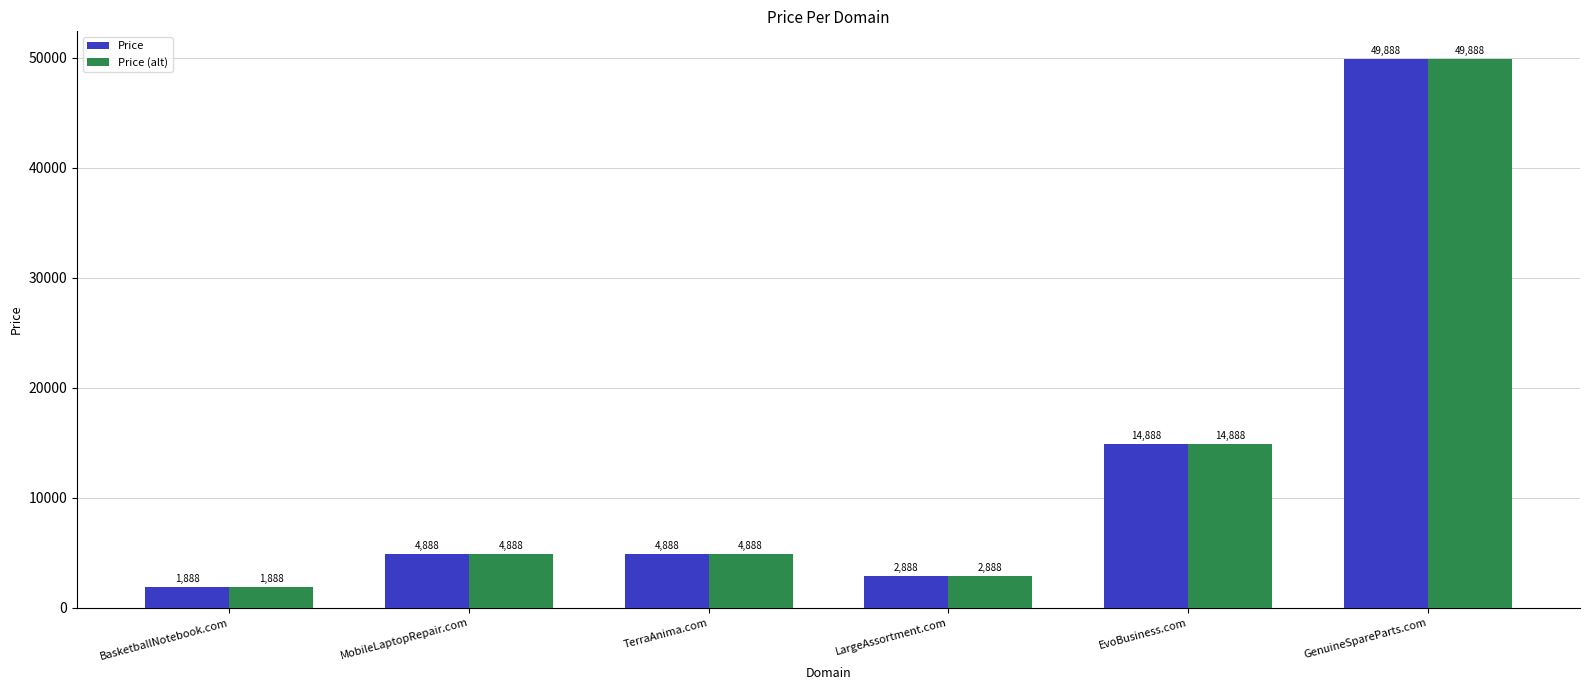

Is the value of Price at EvoBusiness.com greater than the value of Price (alt) at LargeAssortment.com?

Yes